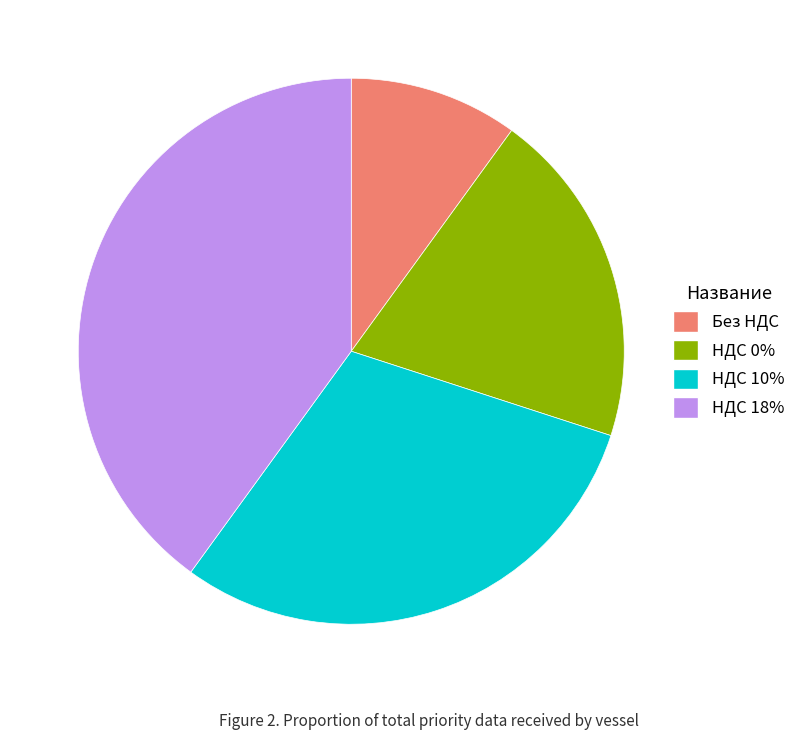

Do Без НДС and НДС 0% together represent more than half of the pie?

No